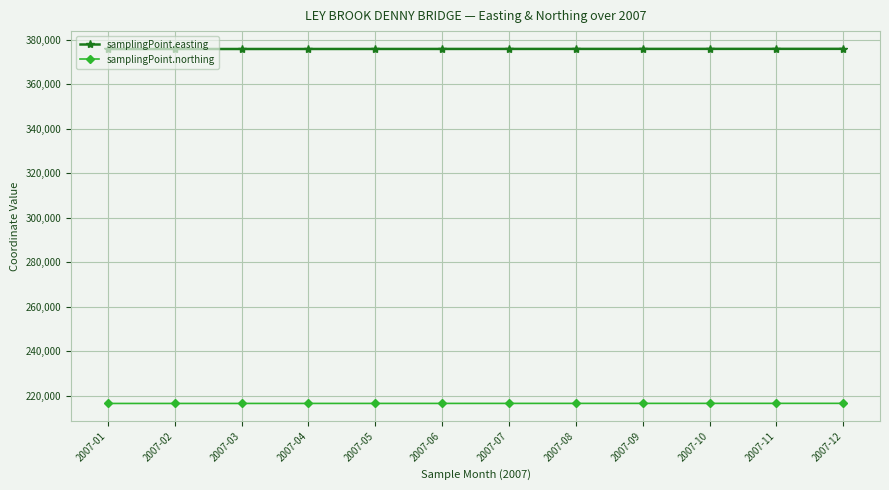

How many data points in samplingPoint.easting are above 375875?

6